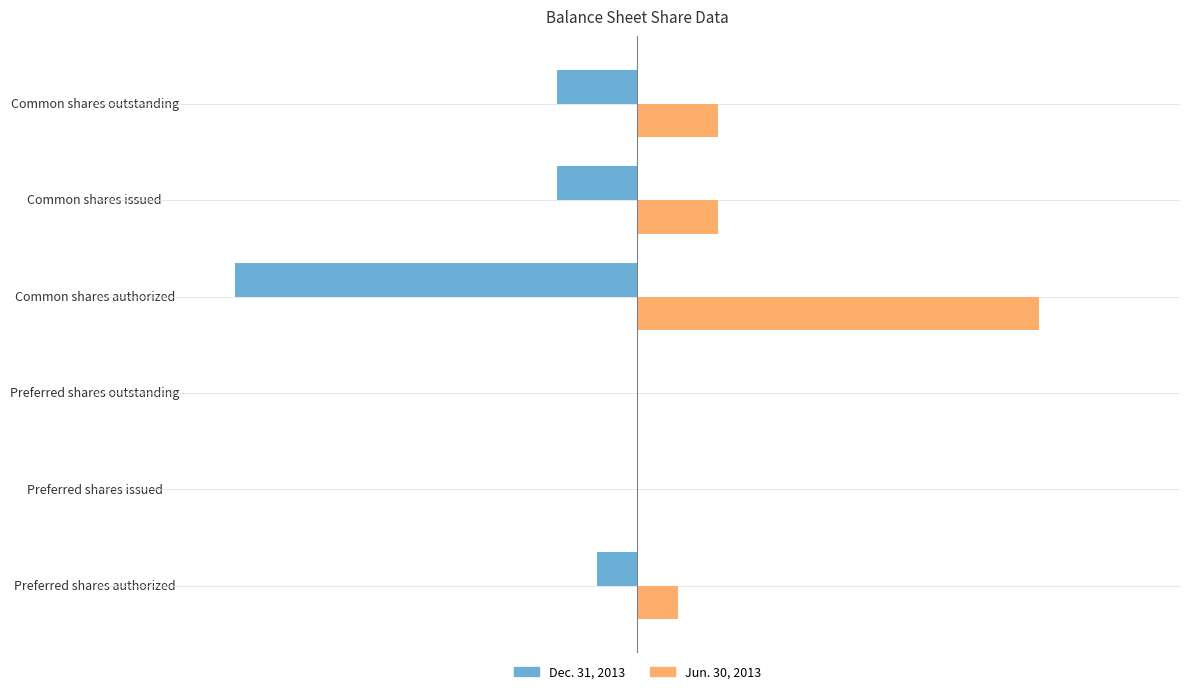

What are all the series names shown in the legend?

Dec. 31, 2013, Jun. 30, 2013